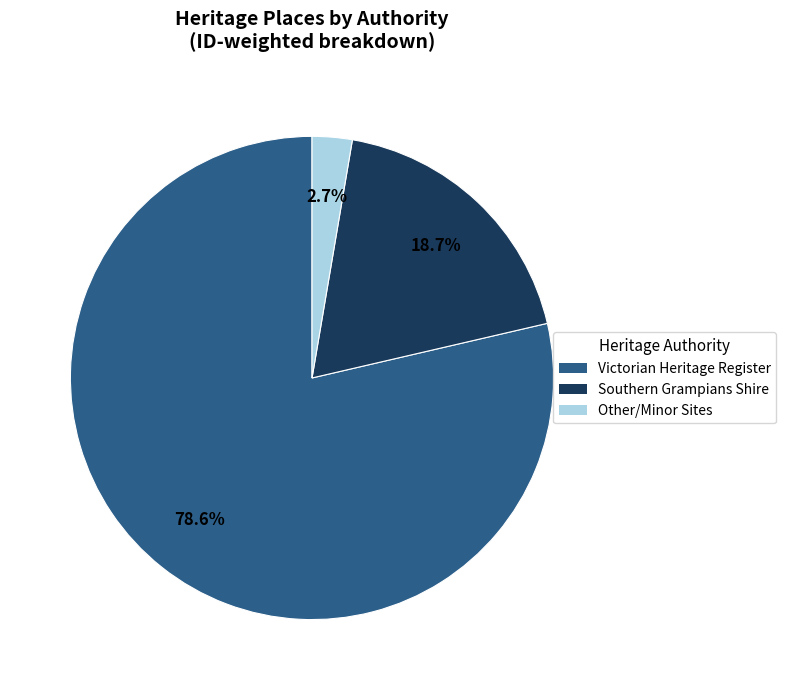

Does any single category account for the majority?

Yes